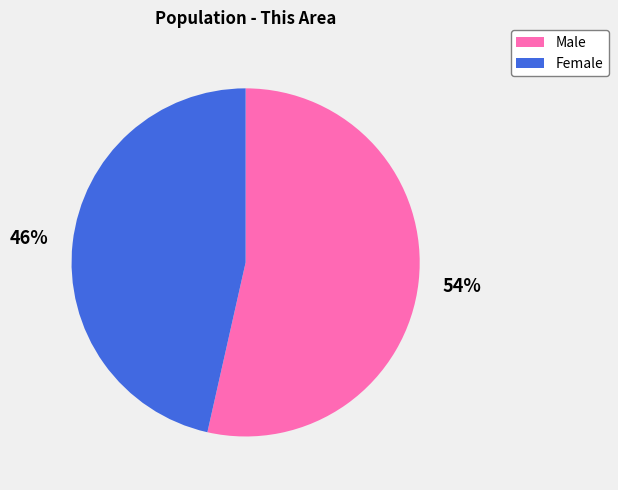

Approximately how many times larger is the value at Male compared to Female?

1.2